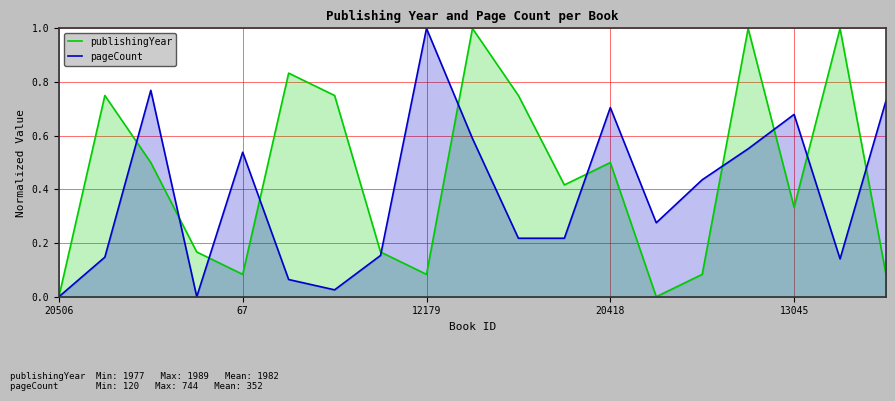

What is the average value of the publishingYear series?

0.4